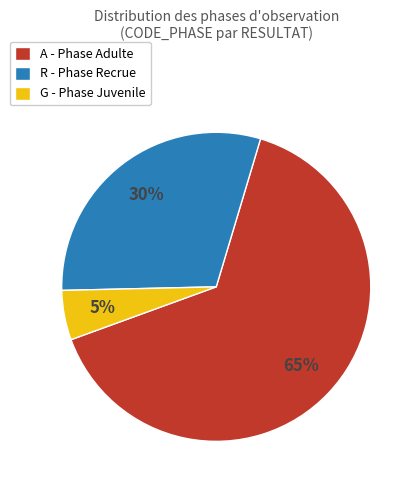

What is the smallest slice in the pie chart?

G - Phase Juvenile